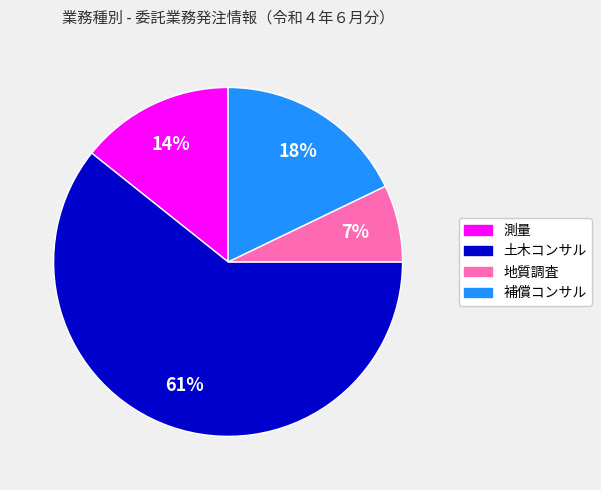

Rank the categories by value from lowest to highest.

地質調査, 測量, 補償コンサル, 土木コンサル